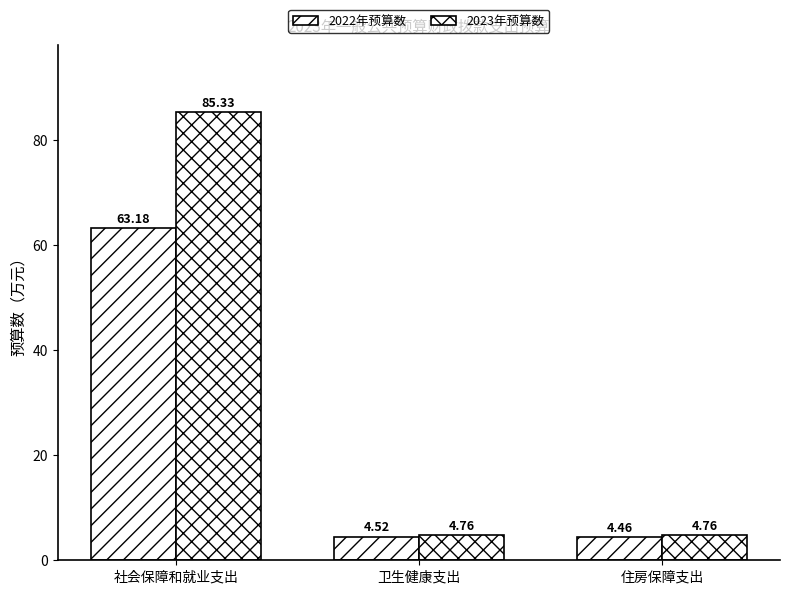

Does the chart contain stacked bars?

No